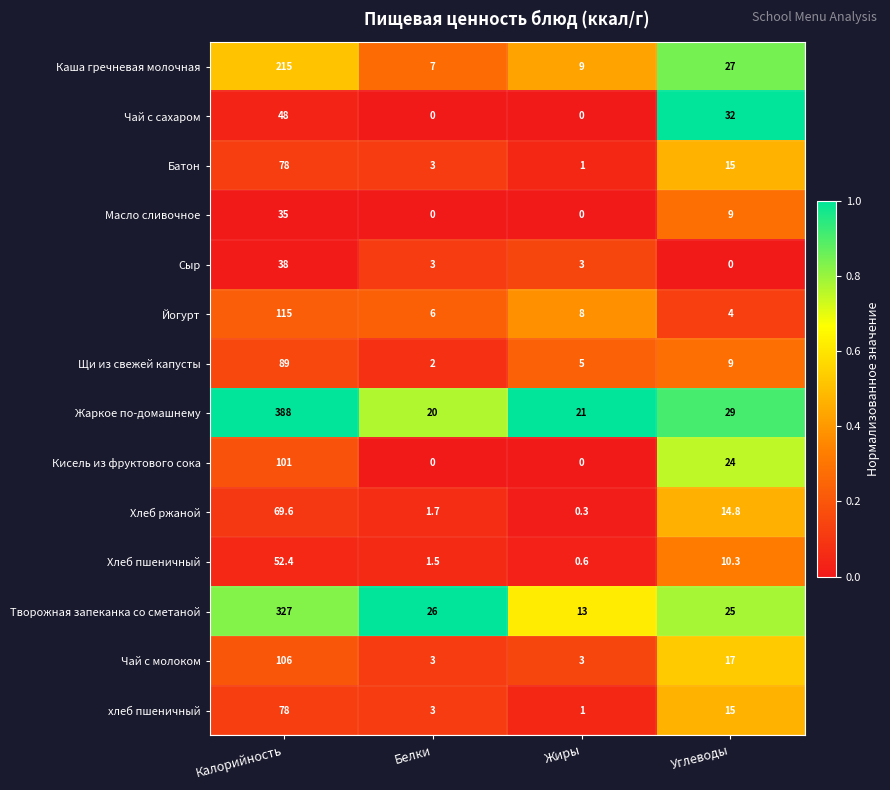

The хлеб пшеничный series shows 15.0 at Углеводы. True or false?

True